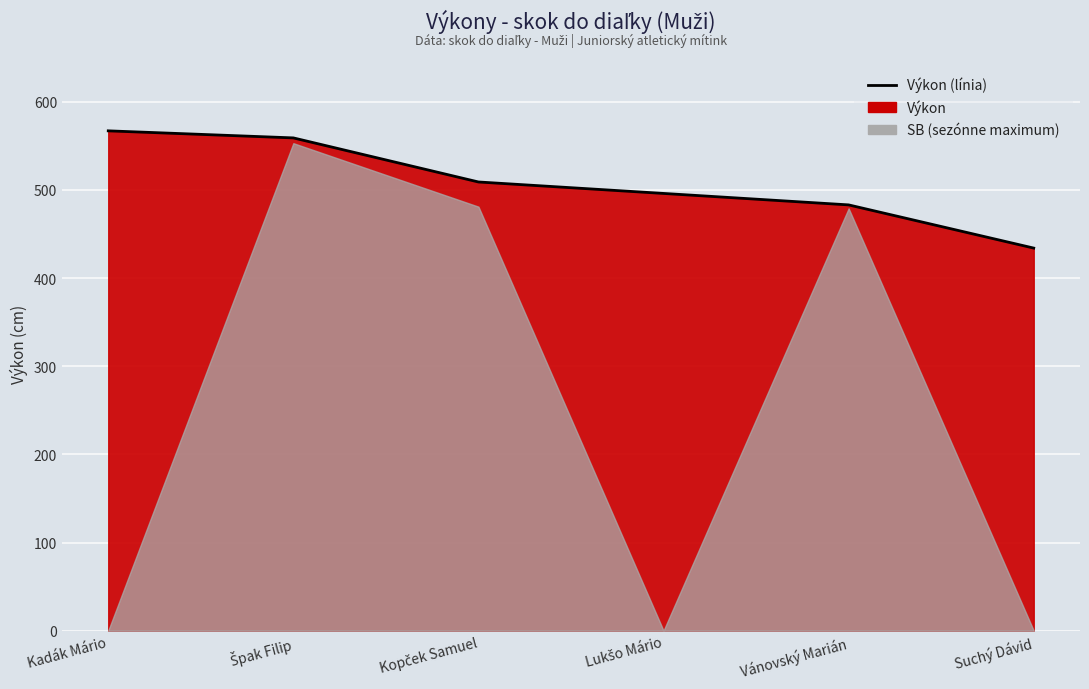

How many data points are above 509?

2